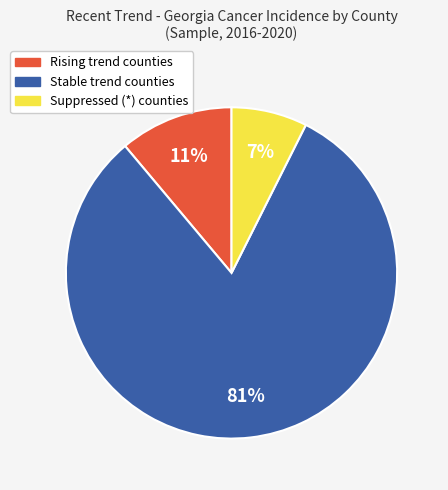

To the nearest percent, what is the average slice percentage?

33%